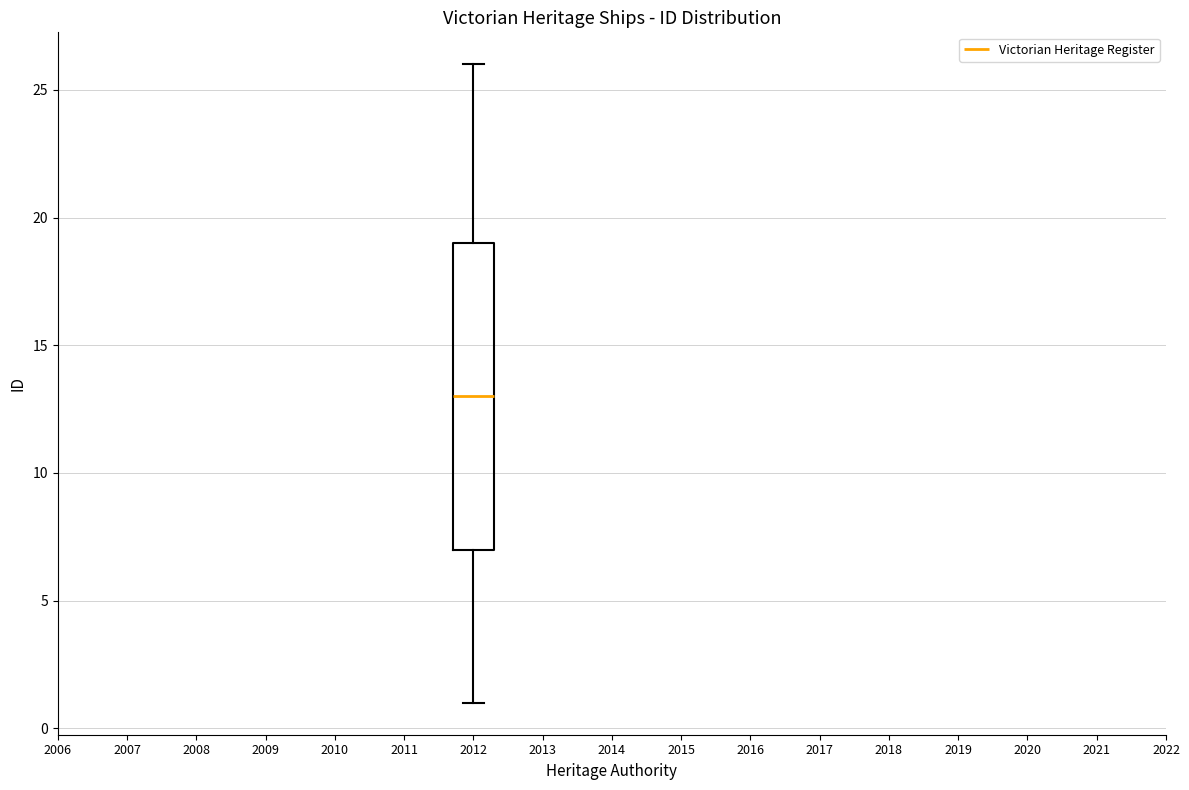

Where does the median line of the box at x = 2012 sit on the y-axis? The values are not printed on the chart, so give them approximately, as read against the axis.

13